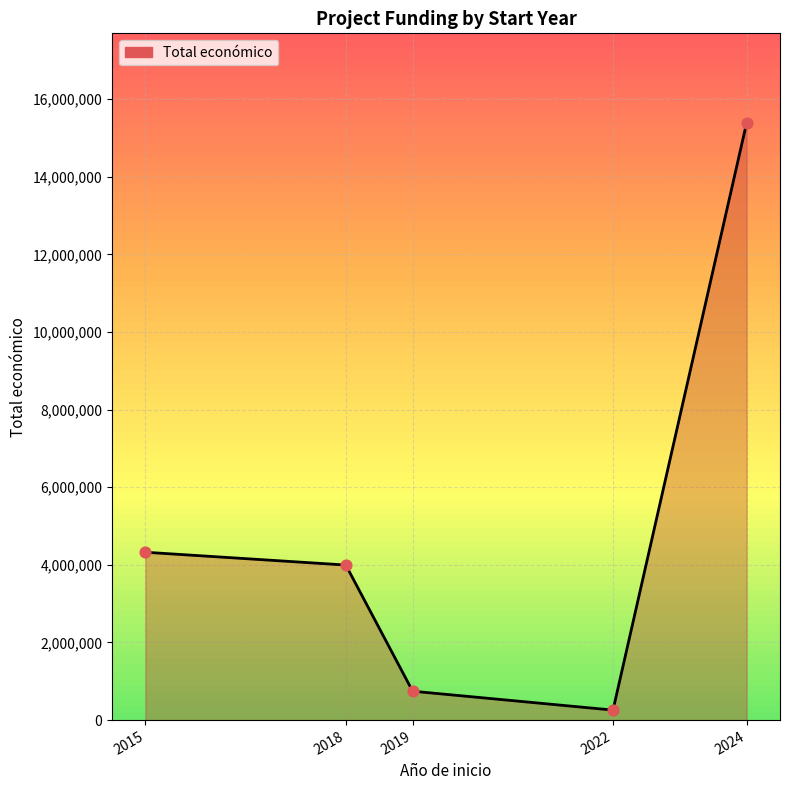

What is the change in value from 2015 to 2024?

+11063748